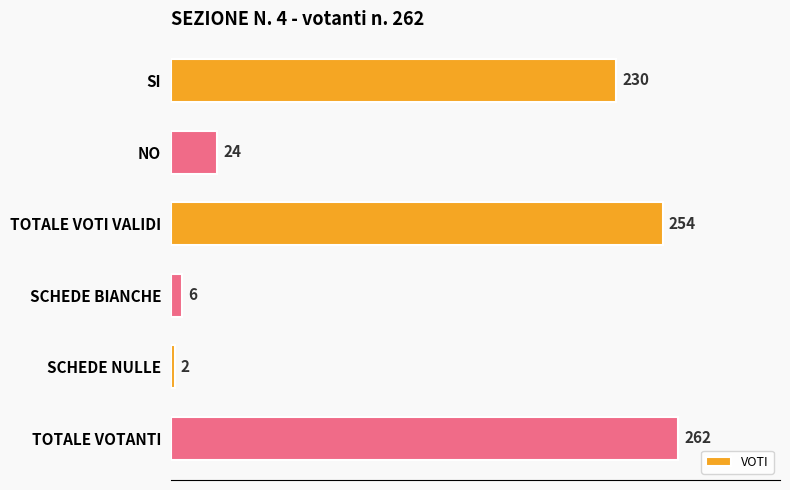

What is the sum of all values?

778